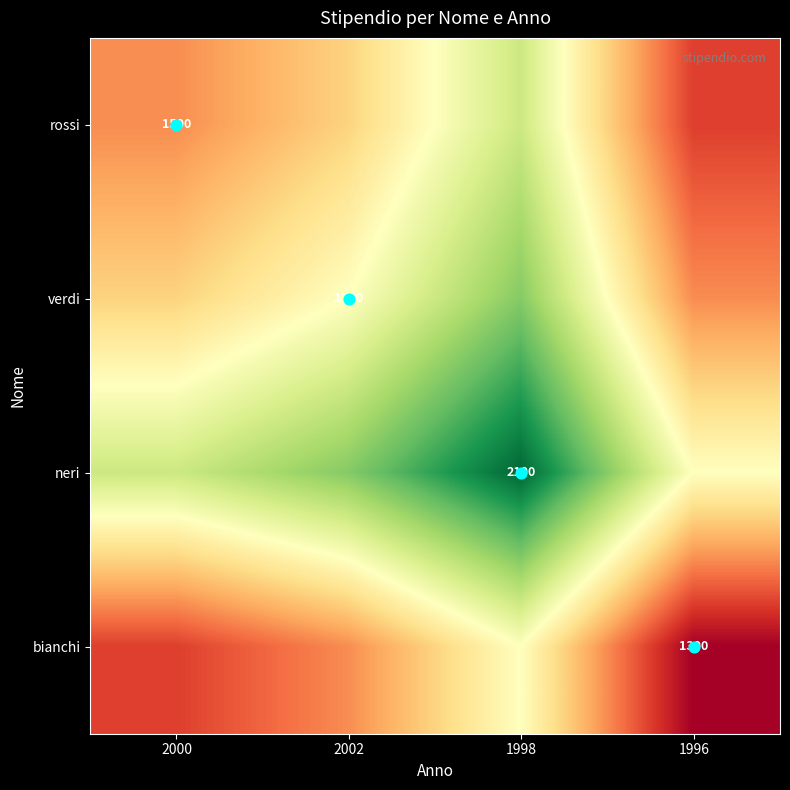

What is the difference between the highest and lowest values at 1996?

400